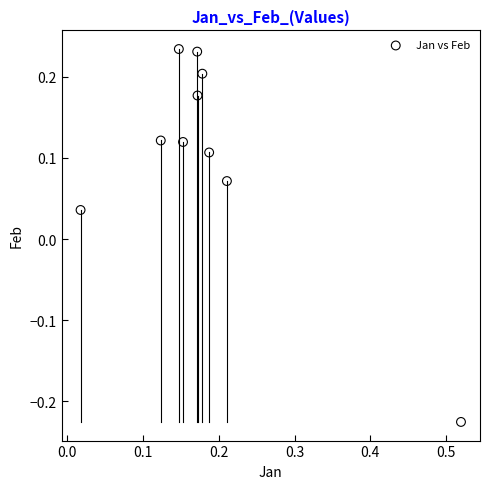

What is the range of X values (max minus min)?

0.5